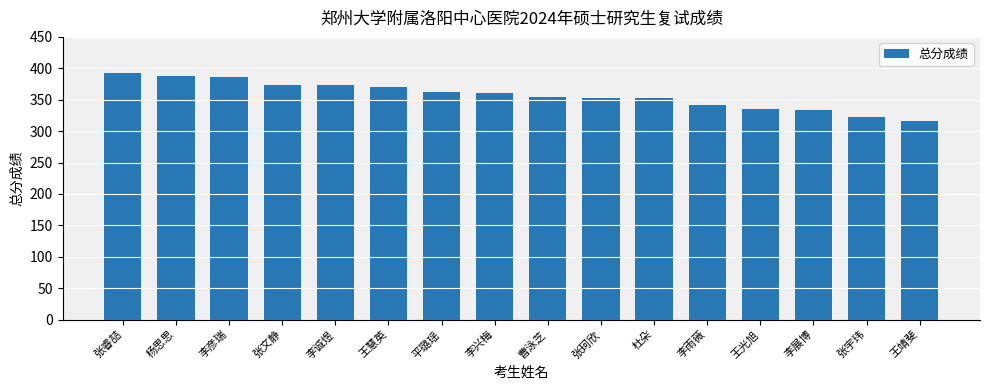

What is the maximum value shown in the chart?

392